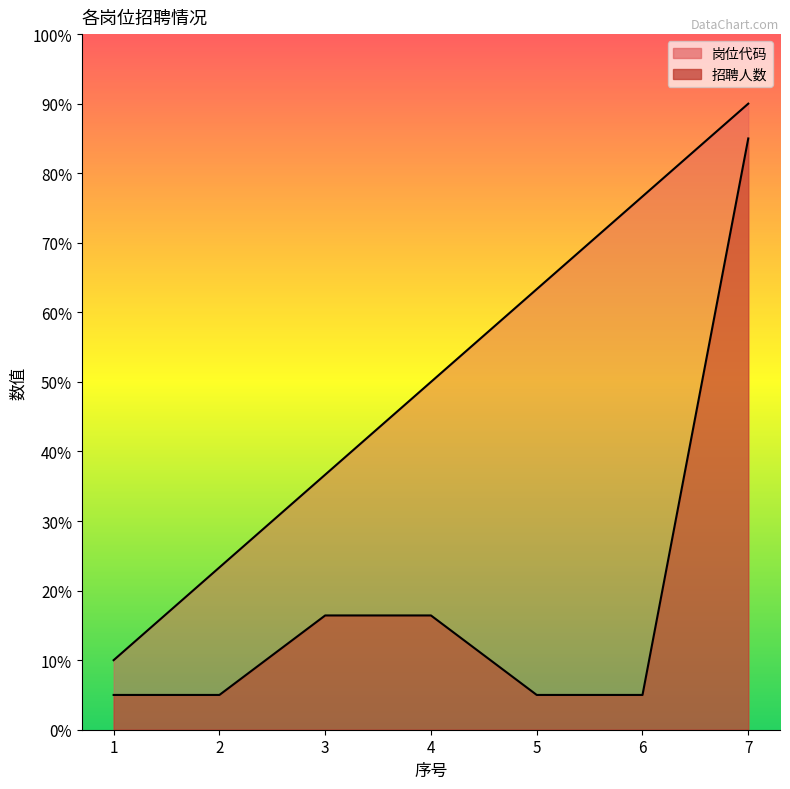

True or false: 招聘人数 and 岗位代码 cross at least once.

False